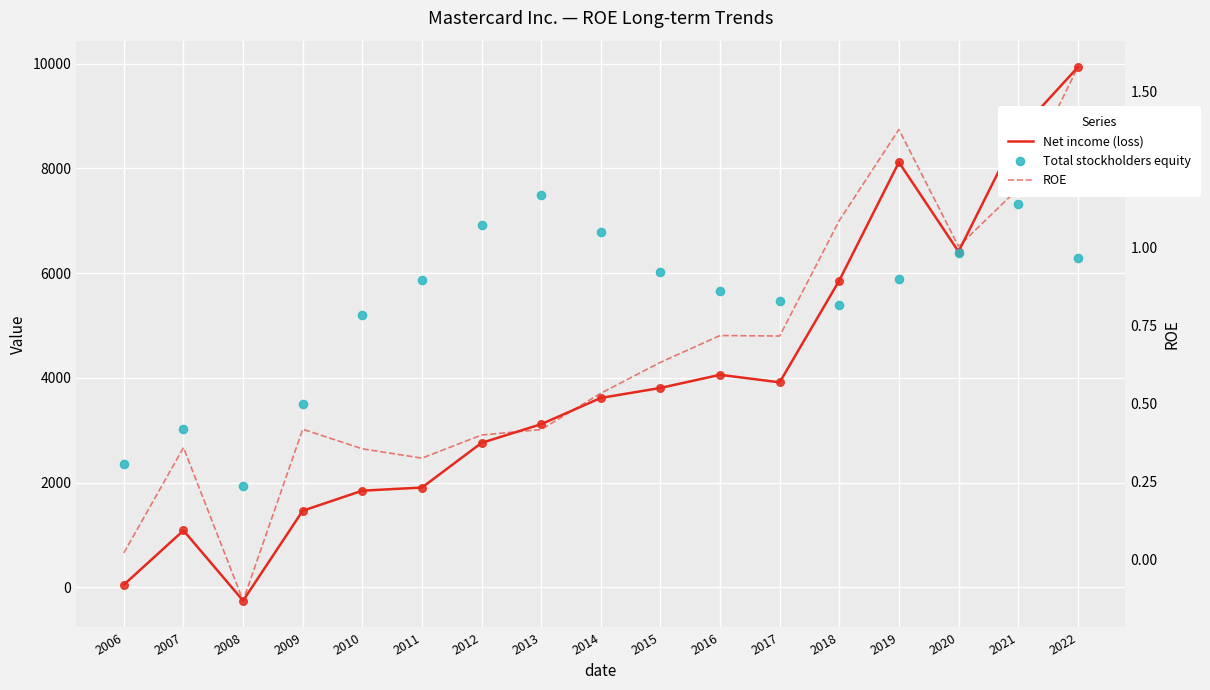

At how many categories does at least one series exceed 1861?

17